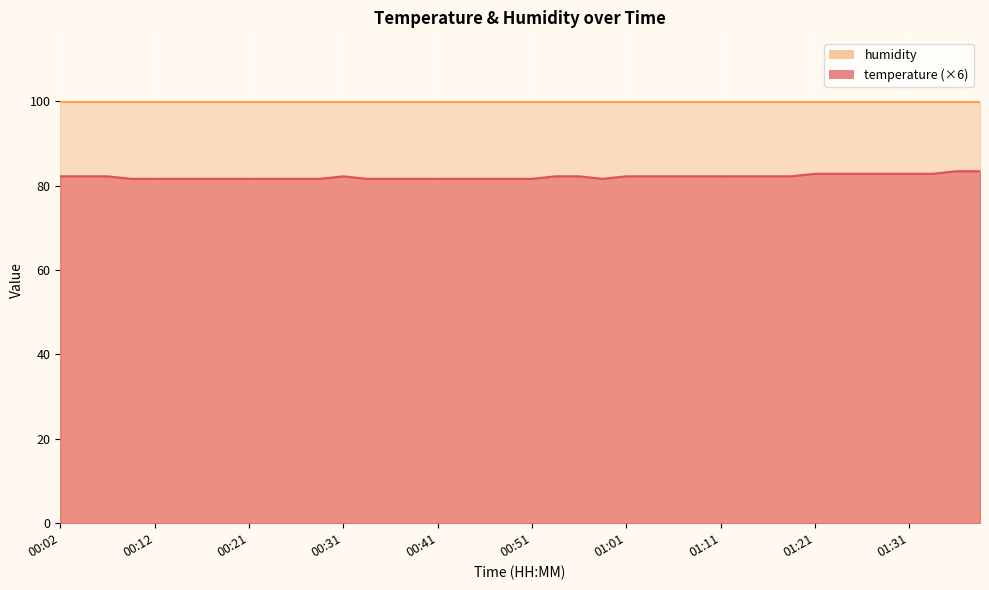

List the labels in order of value, smallest first.

00:09, 00:12, 00:14, 00:17, 00:19, 00:21, 00:24, 00:26, 00:29, 00:34, 00:36, 00:39, 00:41, 00:44, 00:46, 00:48, 00:51, 00:58, 00:02, 00:04, 00:07, 00:31, 00:53, 00:56, 01:01, 01:03, 01:06, 01:08, 01:11, 01:14, 01:16, 01:19, 01:21, 01:24, 01:26, 01:29, 01:31, 01:34, 01:36, 01:39